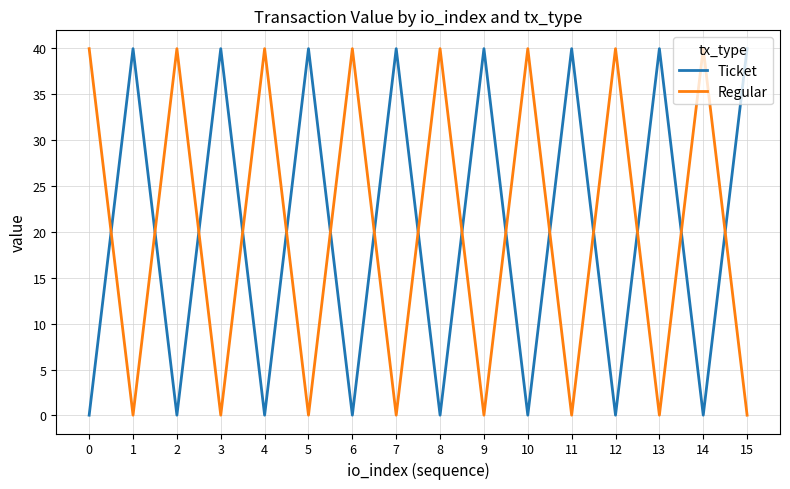

How many intersections are there between Regular and Ticket?

15